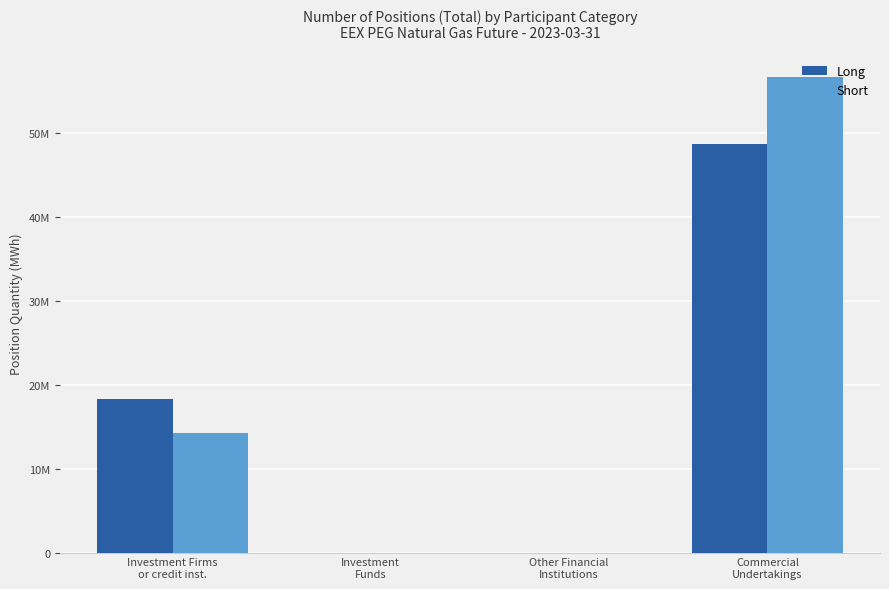

Reading left to right, what are all the values shown in this chart?

Long: Investment Firms
or credit inst.=18339377	Investment
Funds=0	Other Financial
Institutions=0	Commercial
Undertakings=48681338
Short: Investment Firms
or credit inst.=14251594	Investment
Funds=0	Other Financial
Institutions=0	Commercial
Undertakings=56582832